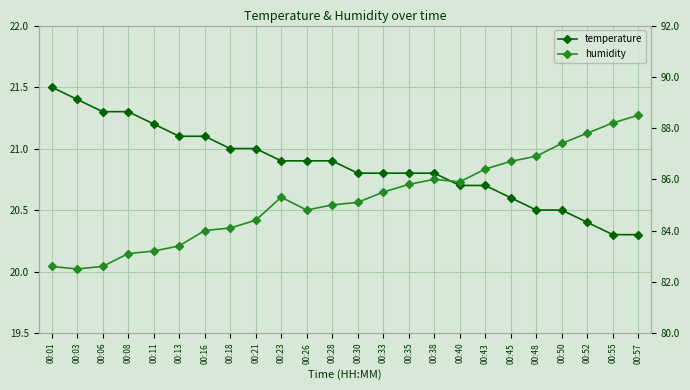

Reading left to right, transcribe all the data shown in this chart.

temperature: 00:01=21.5	00:03=21.4	00:06=21.3	00:08=21.3	00:11=21.2	00:13=21.1	00:16=21.1	00:18=21.0	00:21=21.0	00:23=20.9	00:26=20.9	00:28=20.9	00:30=20.8	00:33=20.8	00:35=20.8	00:38=20.8	00:40=20.7	00:43=20.7	00:45=20.6	00:48=20.5	00:50=20.5	00:52=20.4	00:55=20.3	00:57=20.3
humidity: 00:01=82.6	00:03=82.5	00:06=82.6	00:08=83.1	00:11=83.2	00:13=83.4	00:16=84.0	00:18=84.1	00:21=84.4	00:23=85.3	00:26=84.8	00:28=85.0	00:30=85.1	00:33=85.5	00:35=85.8	00:38=86.0	00:40=85.9	00:43=86.4	00:45=86.7	00:48=86.9	00:50=87.4	00:52=87.8	00:55=88.2	00:57=88.5